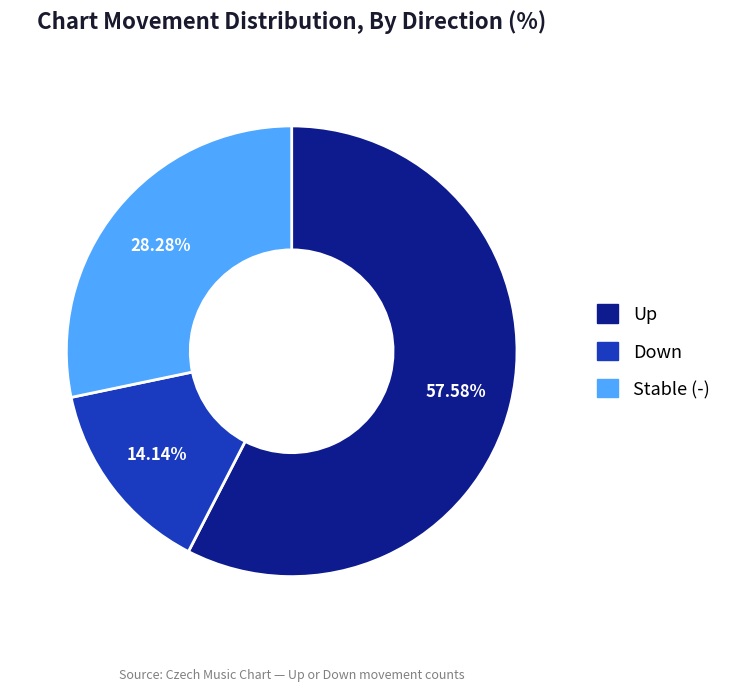

Is there any slice that represents more than half of the pie?

Yes